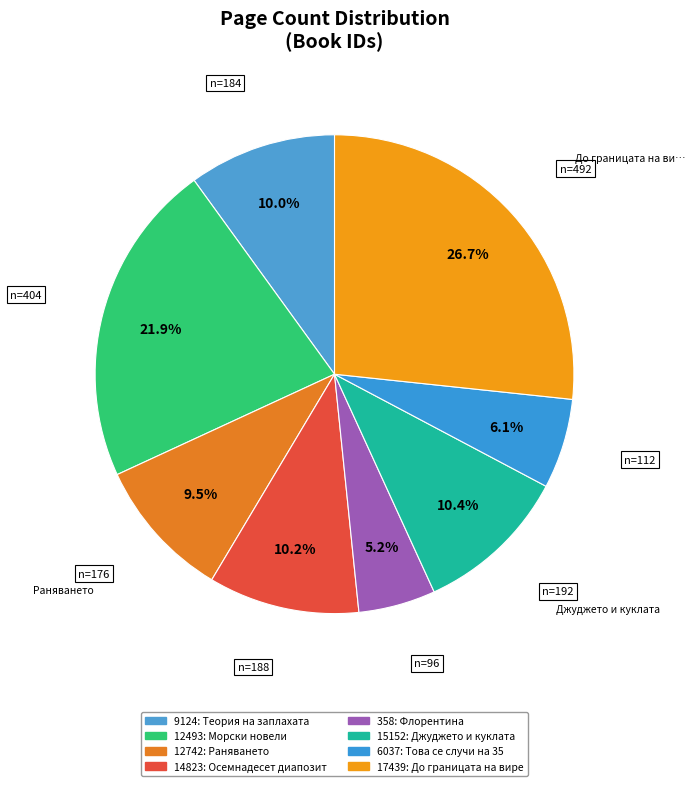

Which has a higher value, 9124 or 15152?

15152